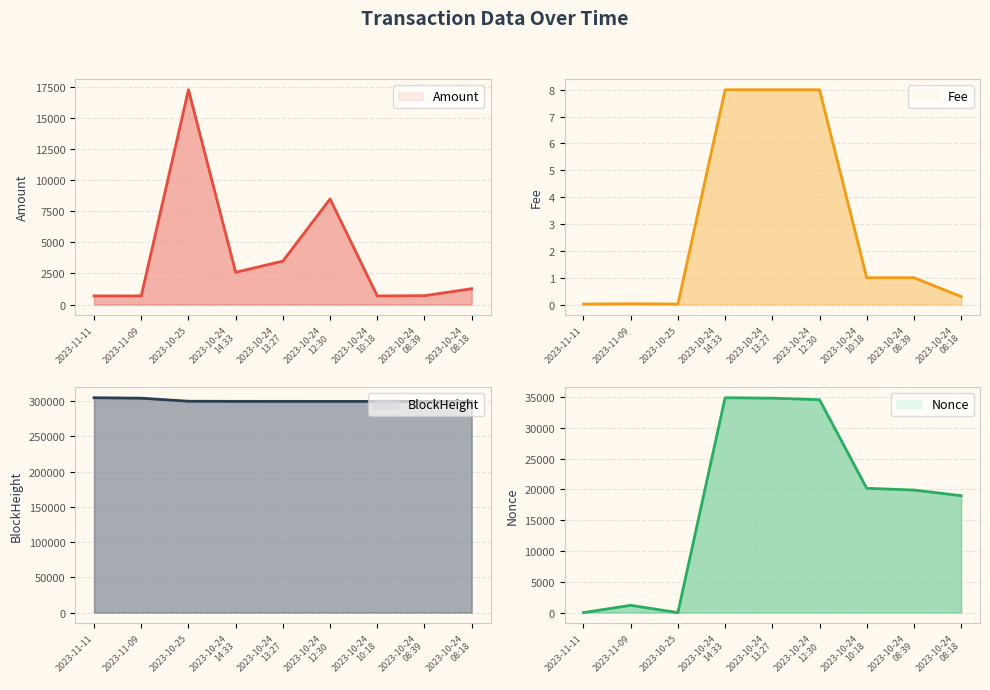

List the labels in order of BlockHeight value, largest first.

2023-11-11, 2023-11-09, 2023-10-25, 2023-10-24
14:33, 2023-10-24
13:27, 2023-10-24
12:30, 2023-10-24
10:18, 2023-10-24
08:39, 2023-10-24
08:18